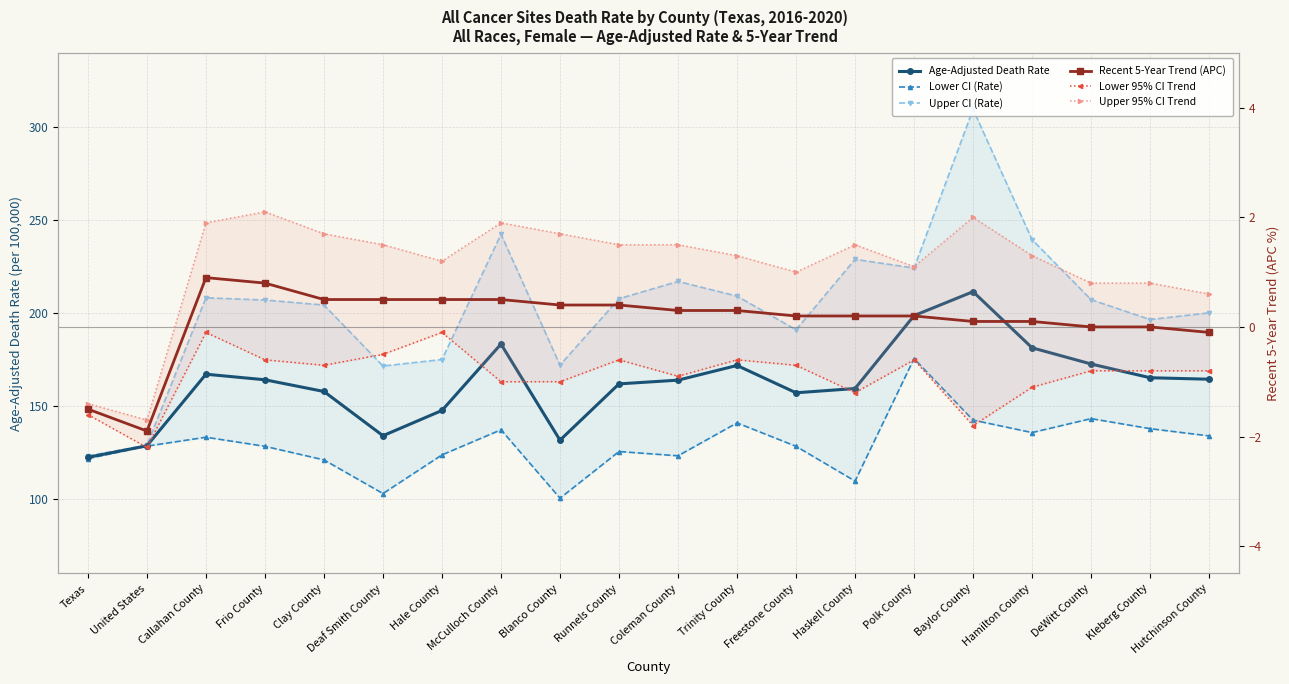

How many negative values does the Recent 5-Year Trend (APC) series have?

3